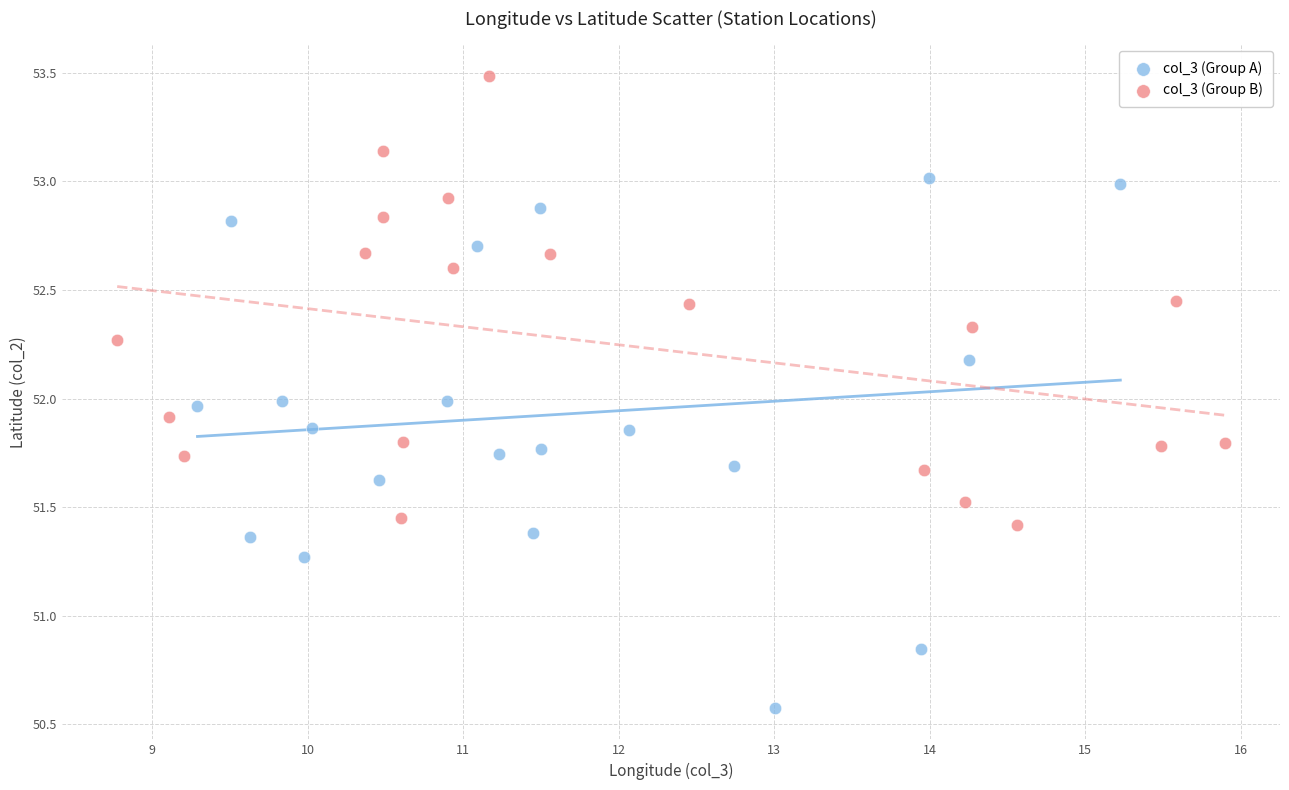

Which series contains the highest Y value?

col_3 (Group B)